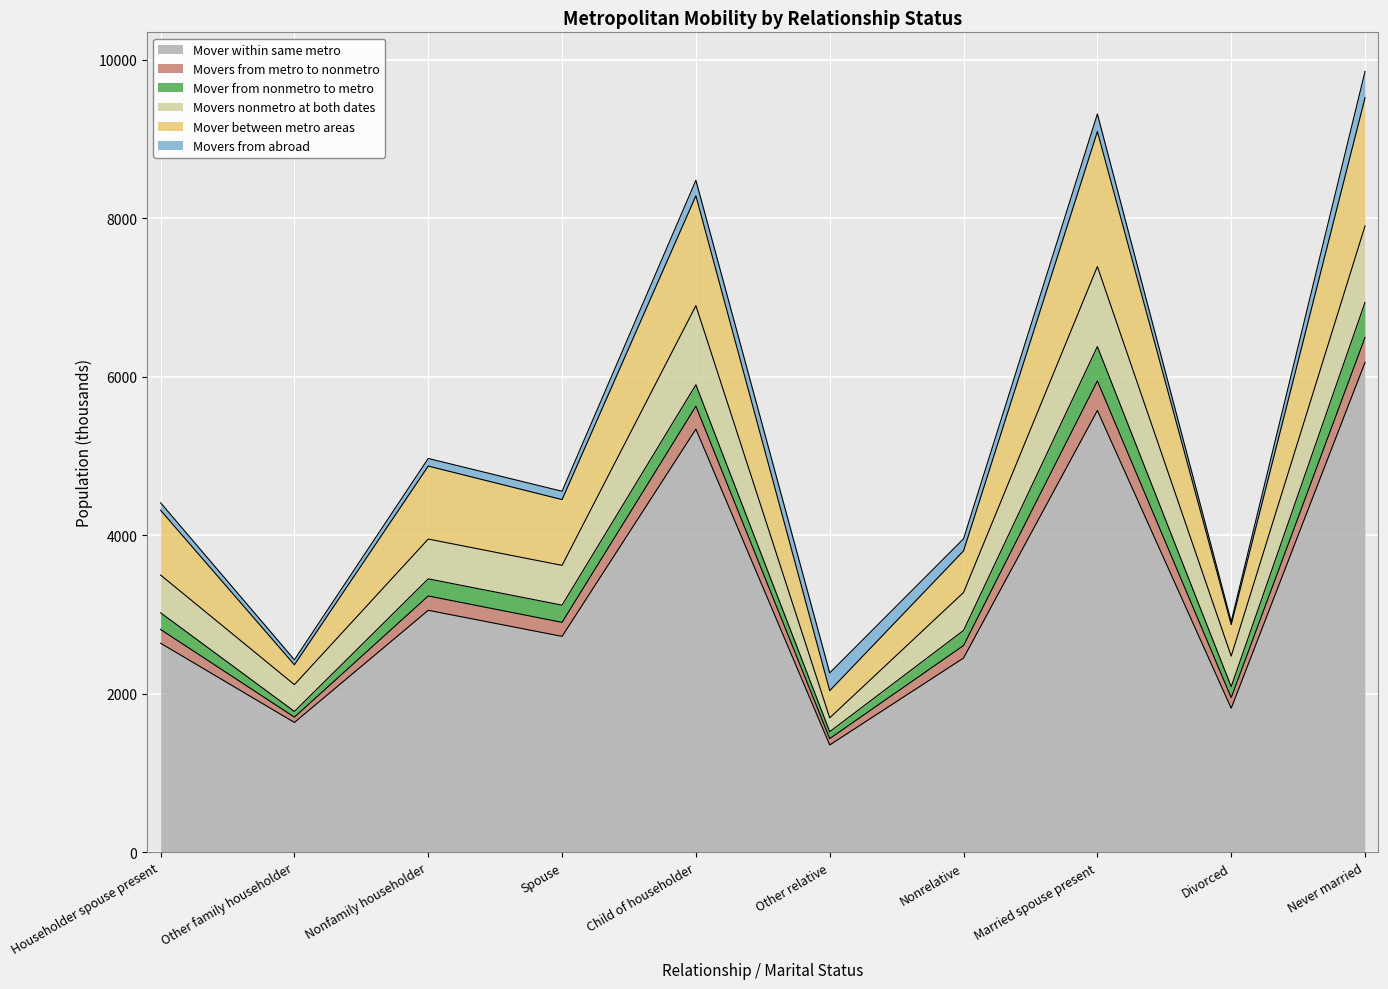

True or false: Mover within same metro has a value of 4290 at Householder spouse present.

False